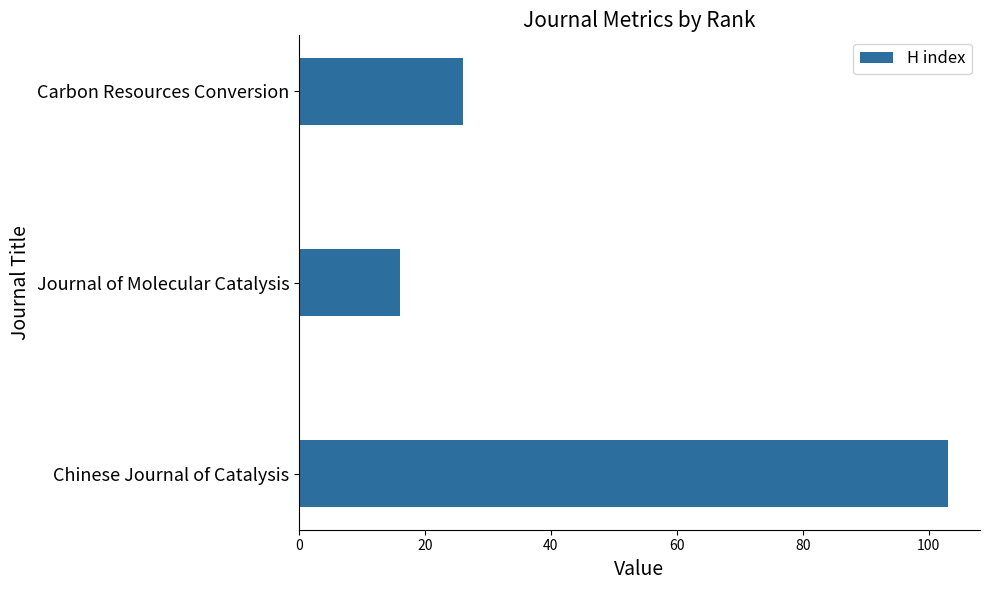

Reading bottom to top, extract all data points from this chart.

Chinese Journal of Catalysis=103	Journal of Molecular Catalysis=16	Carbon Resources Conversion=26